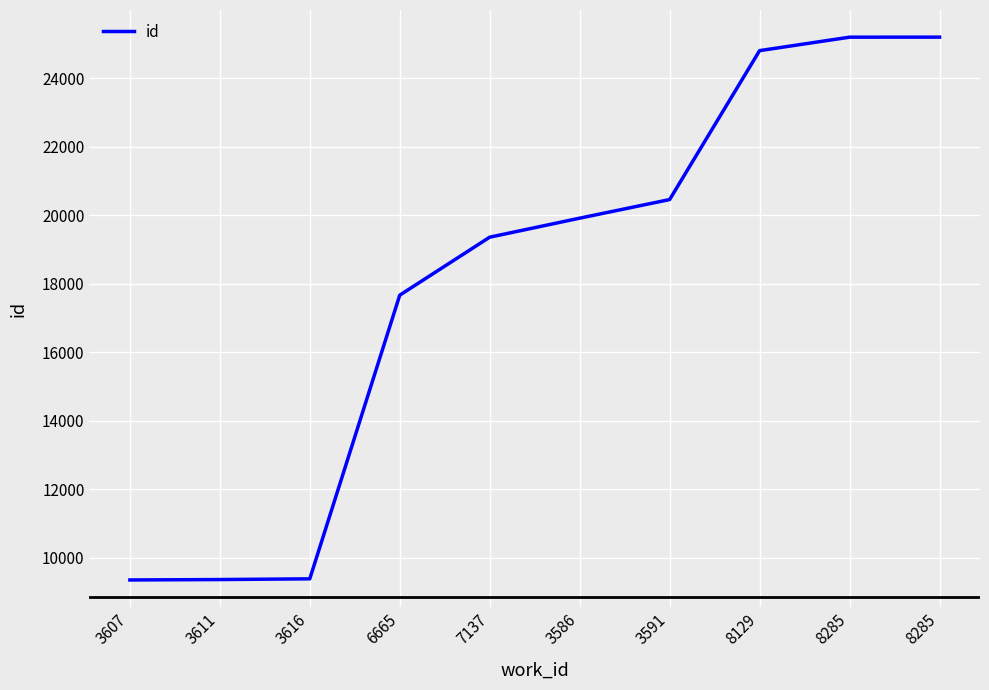

The value at 3616 is 9389. True or false?

True